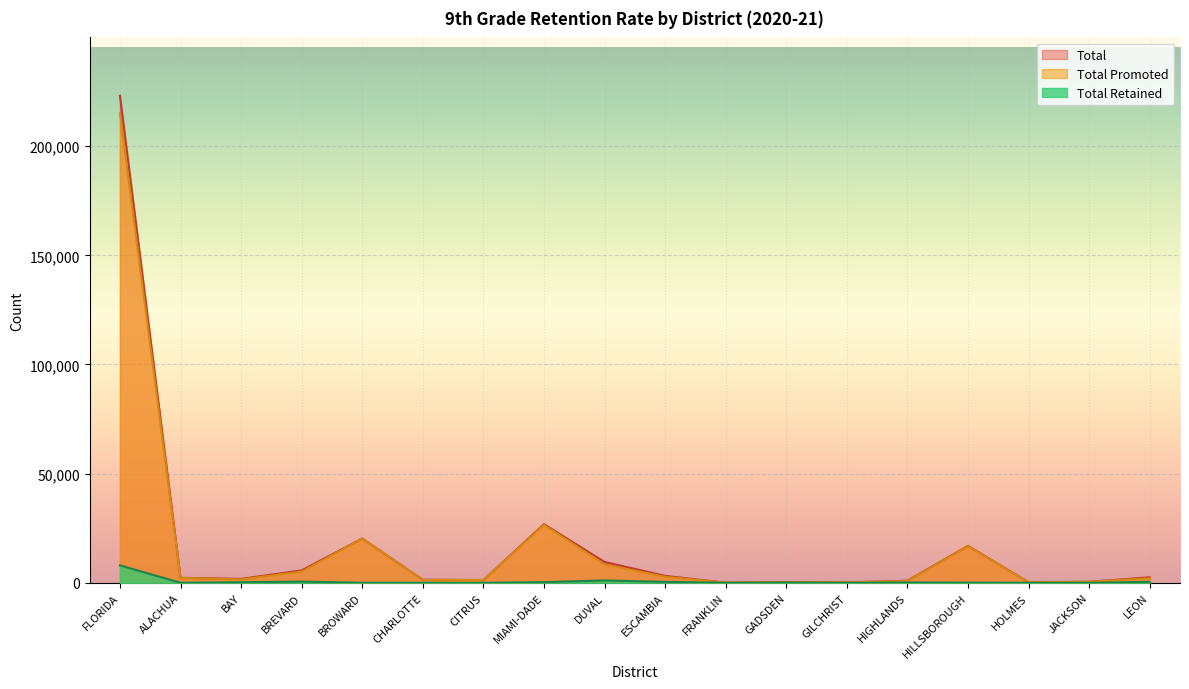

Between LEON and HOLMES, which is larger?

LEON